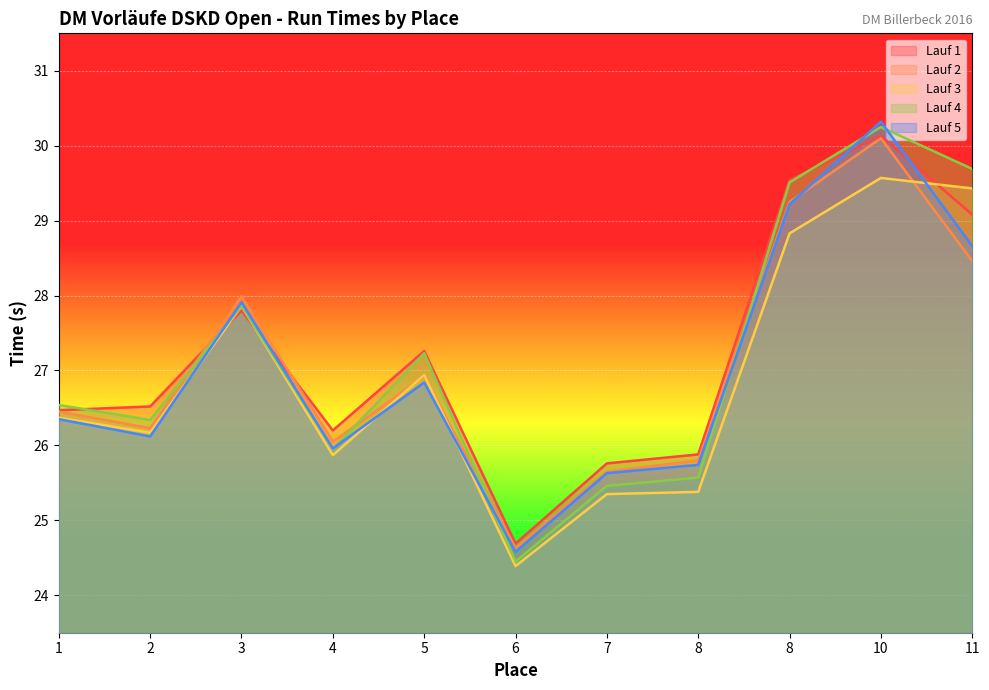

What is the difference between the Lauf 2 values at 7 and 10?

4.5